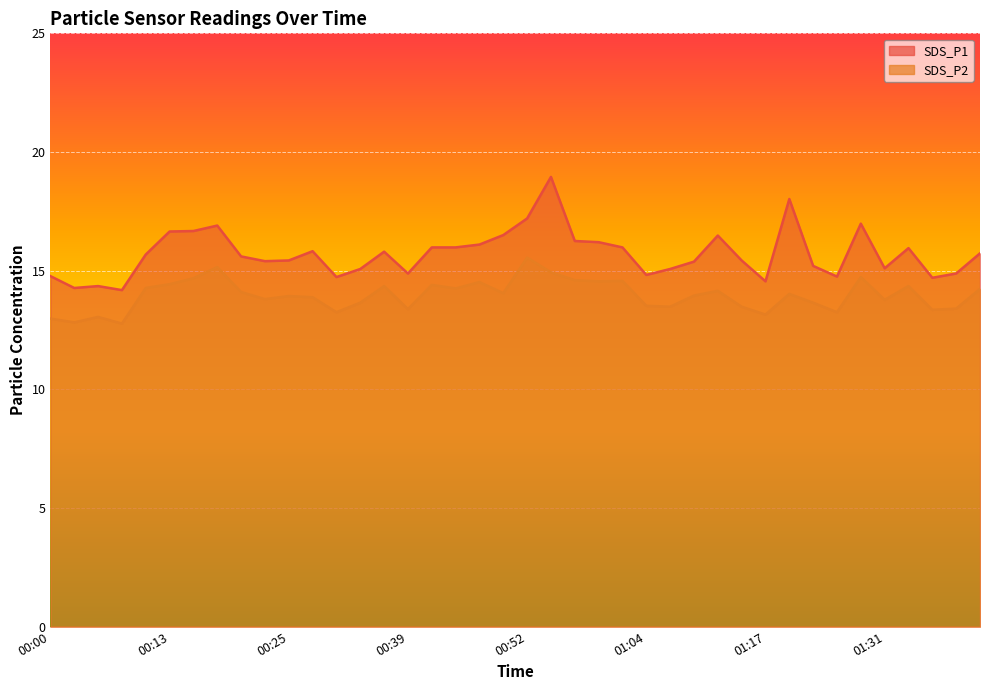

What is the label of the 39th point from the left?

01:39